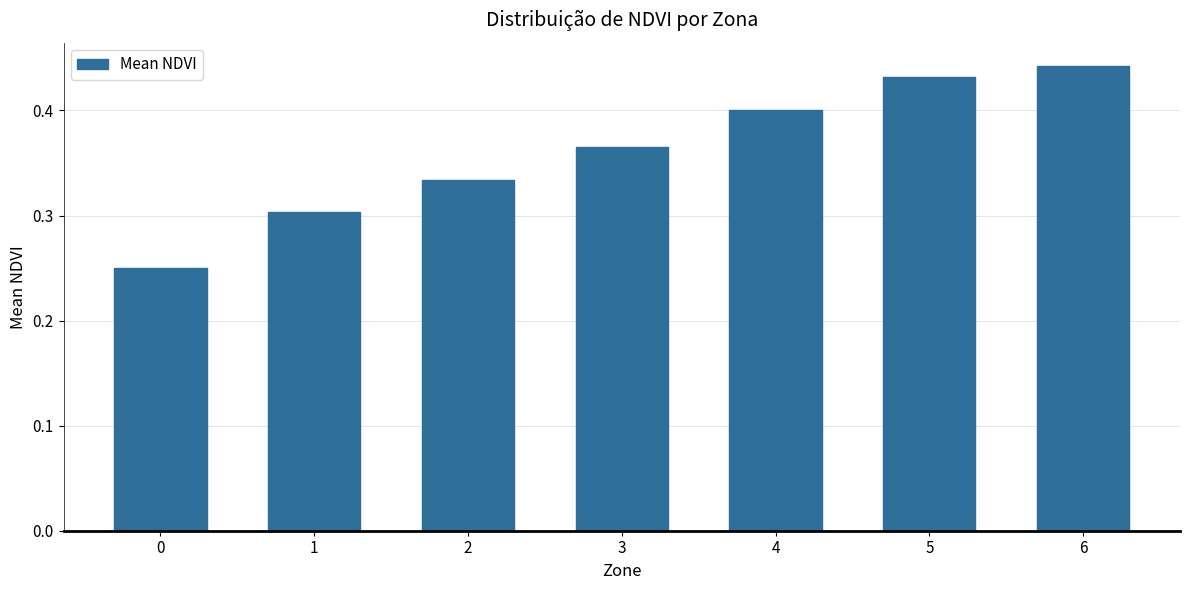

List the labels in order of value, largest first.

6, 5, 4, 3, 2, 1, 0